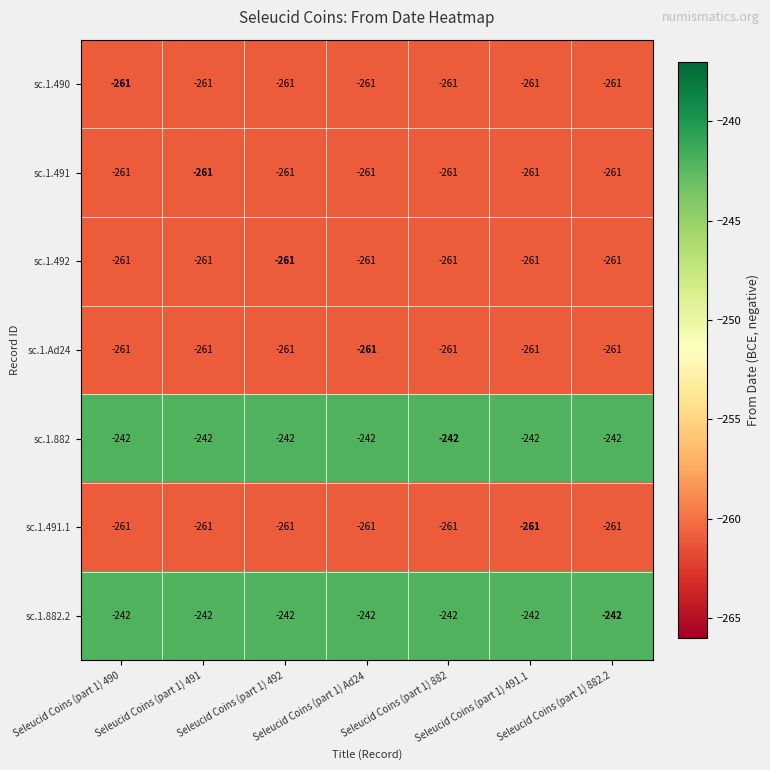

What is the sum of all sc.1.491.1 values?

-1827